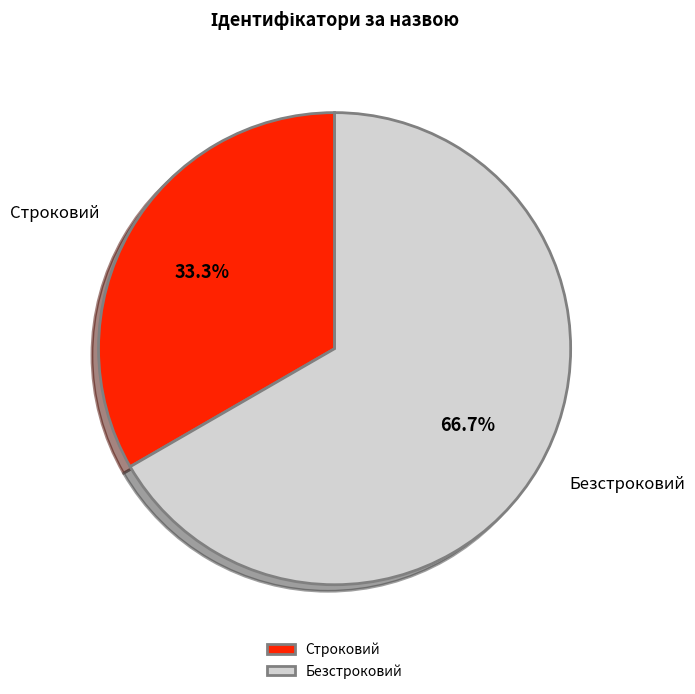

Rank the categories by value from highest to lowest.

Безстроковий, Строковий